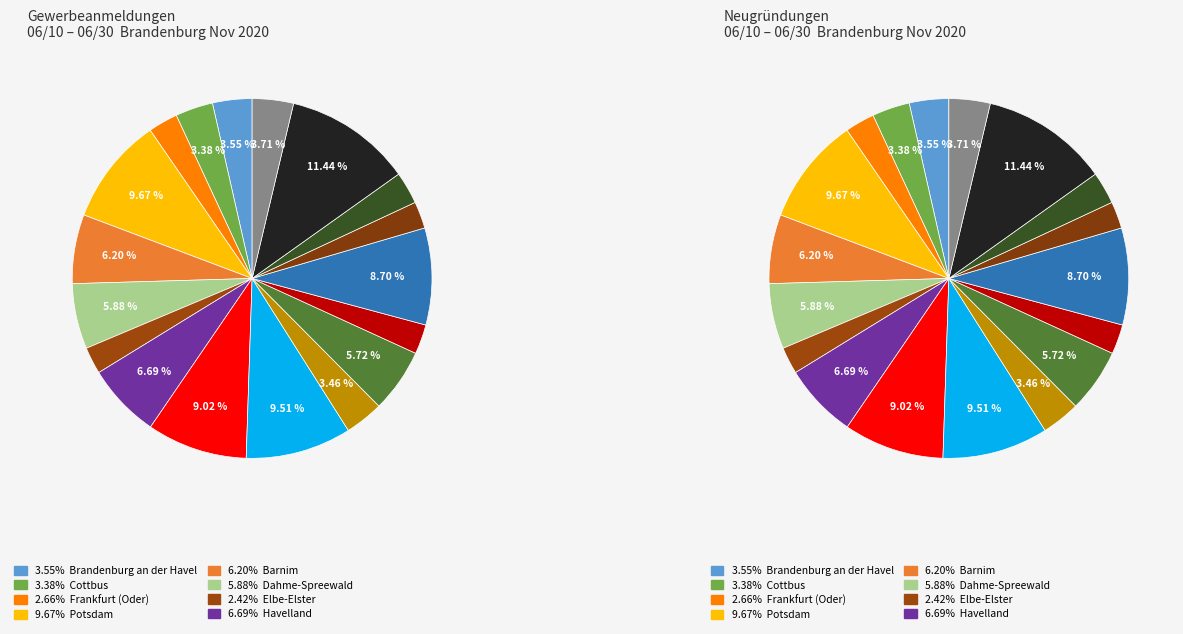

What is the ratio of the value at Havelland to the value at Barnim?

1.1